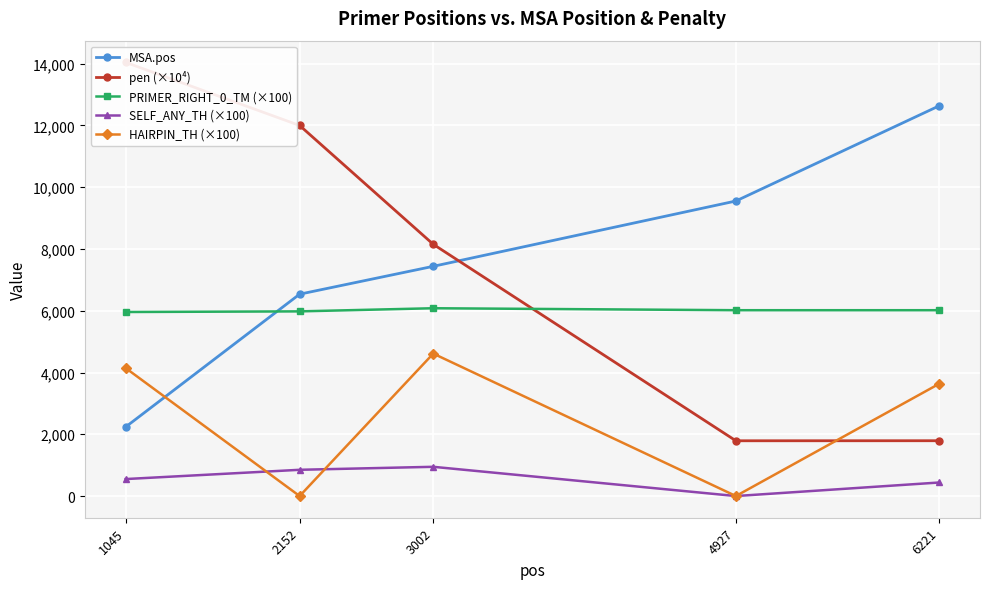

How many values in the pen (×10⁴) series are below 8152?

2